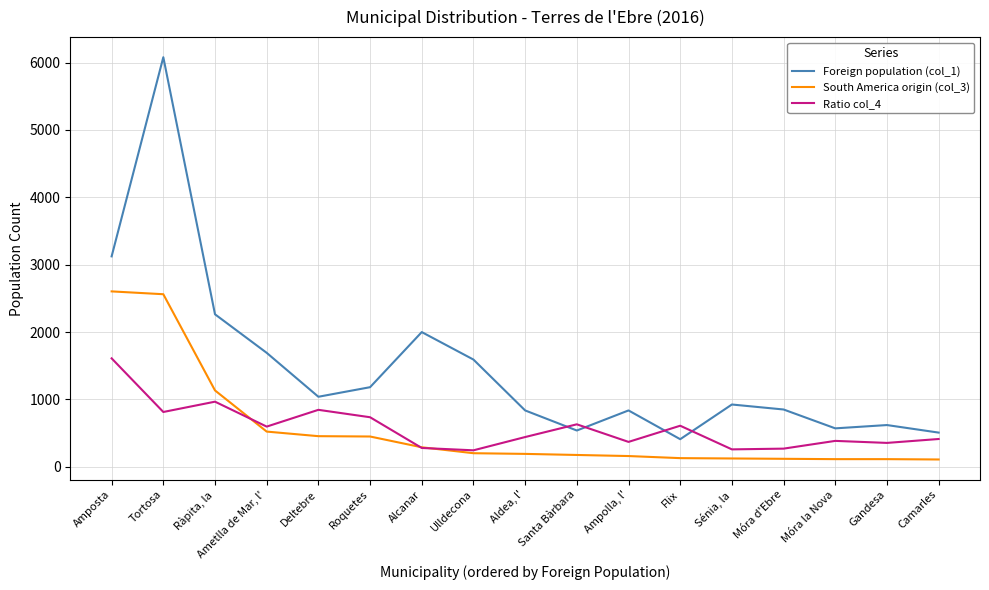

Does the chart display data point markers on the line(s)?

No